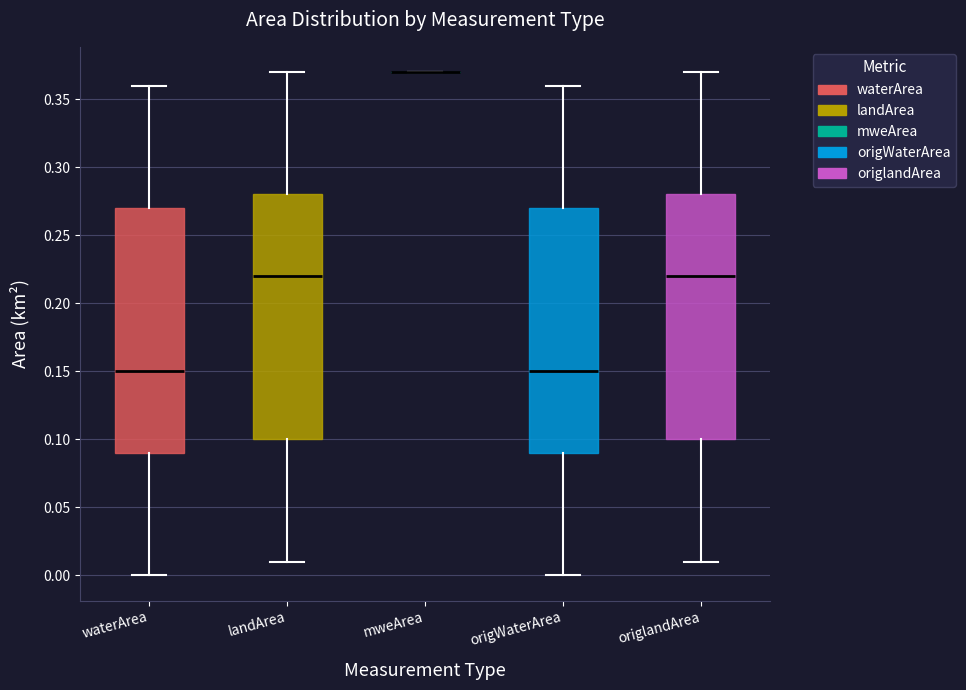

Reading left to right, read every box against the y-axis: the position of its median line, the range the box covers, and the ends of its whiskers. The values are not printed on the chart, so give them approximately, as read against the axis.

waterArea: median 0.15, box 0.09 to 0.27, whiskers 0.00 to 0.36
landArea: median 0.22, box 0.10 to 0.28, whiskers 0.01 to 0.37
mweArea: box collapsed to a line at 0.37, whiskers 0.37 to 0.37
origWaterArea: median 0.15, box 0.09 to 0.27, whiskers 0.00 to 0.36
origlandArea: median 0.22, box 0.10 to 0.28, whiskers 0.01 to 0.37